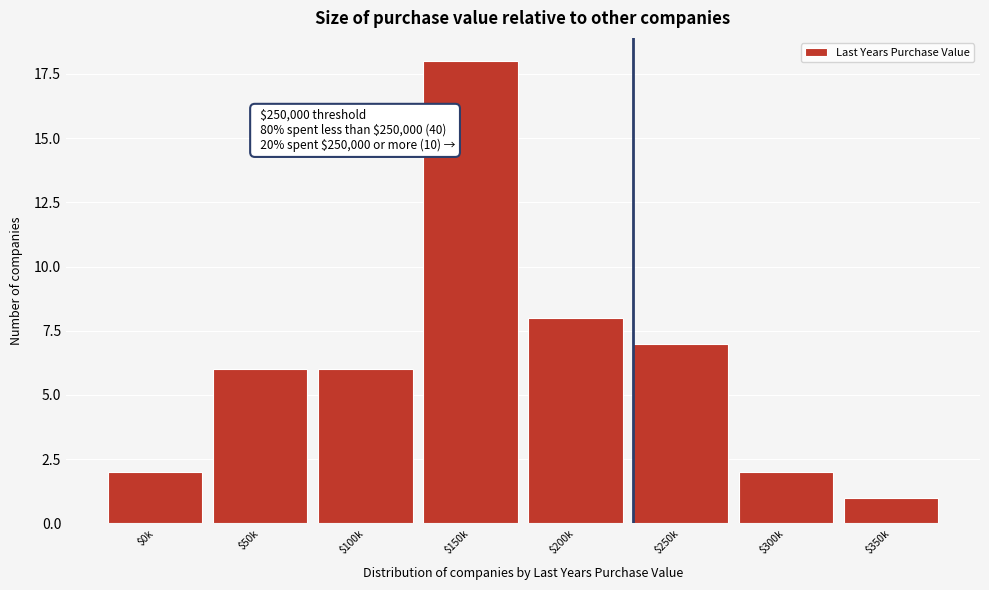

Reading left to right, what are all the values shown in this chart?

2	6	6	18	8	7	2	1